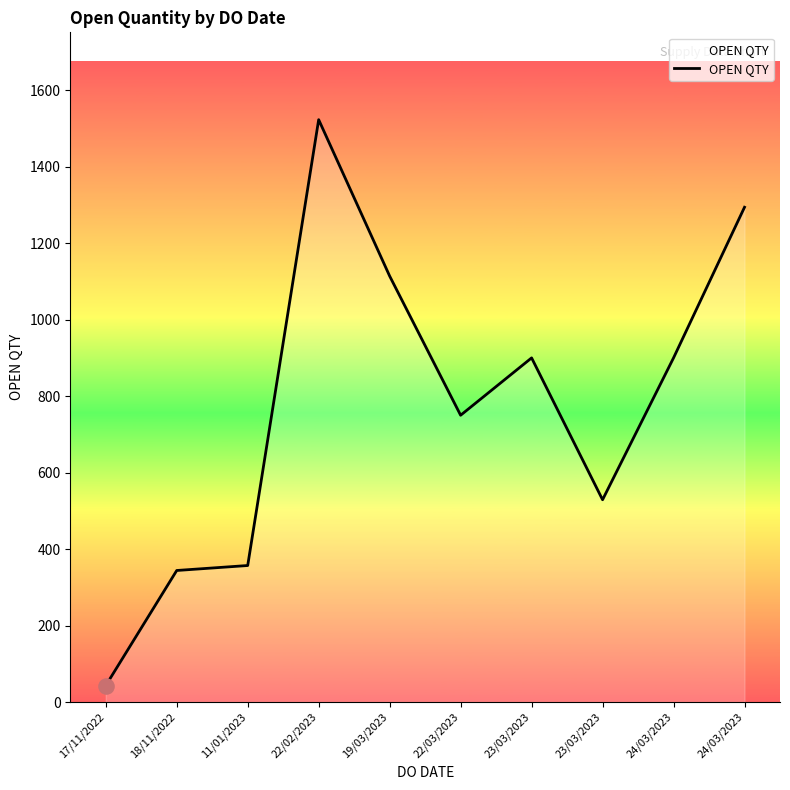

Does the chart have visible grid lines?

No